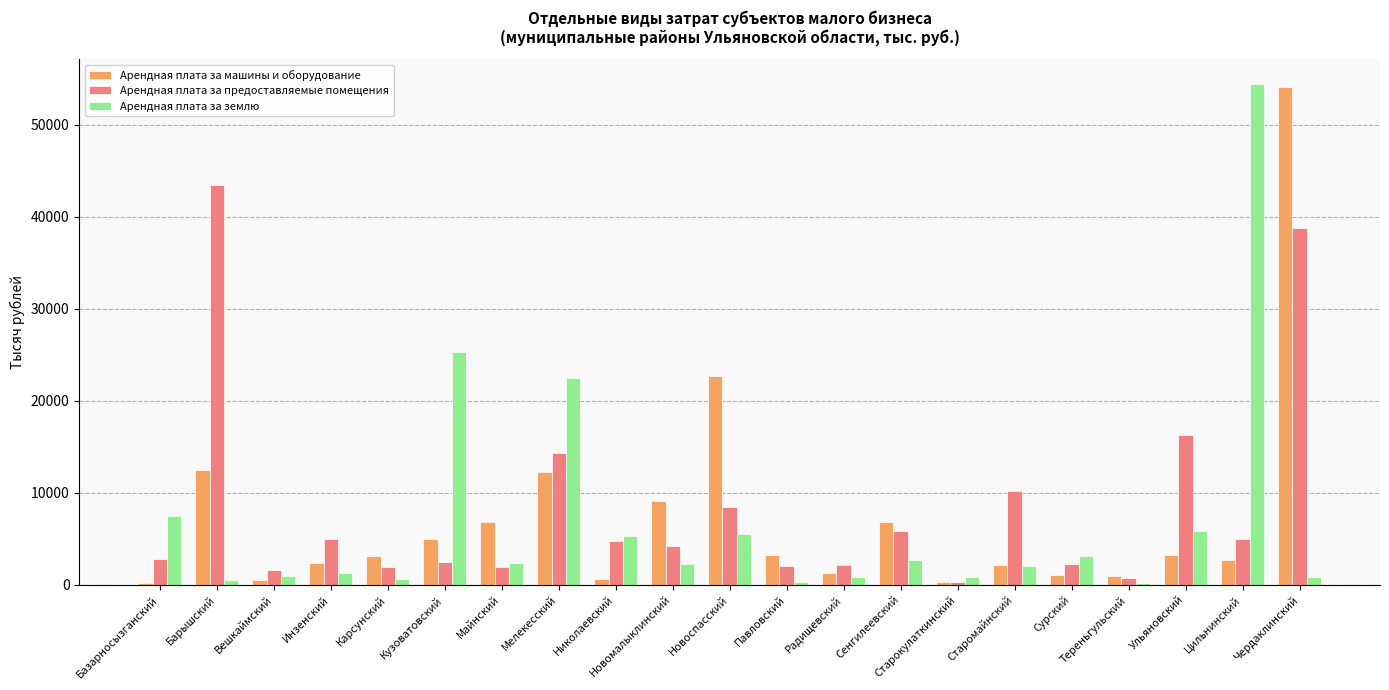

How many bars are there in each group?

3